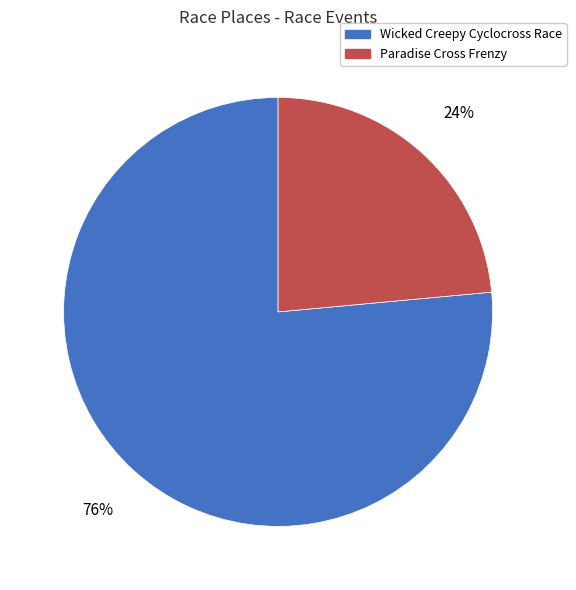

Does any single category account for the majority?

Yes